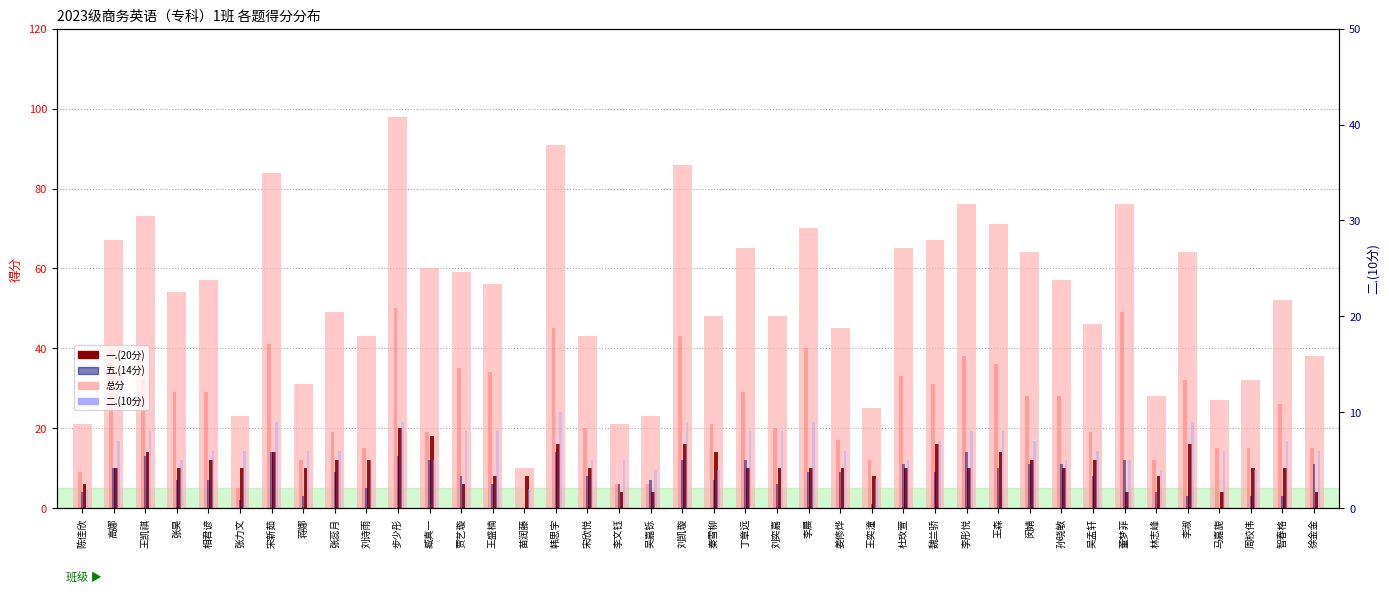

At which category is the sum across all series the highest?

步少彤